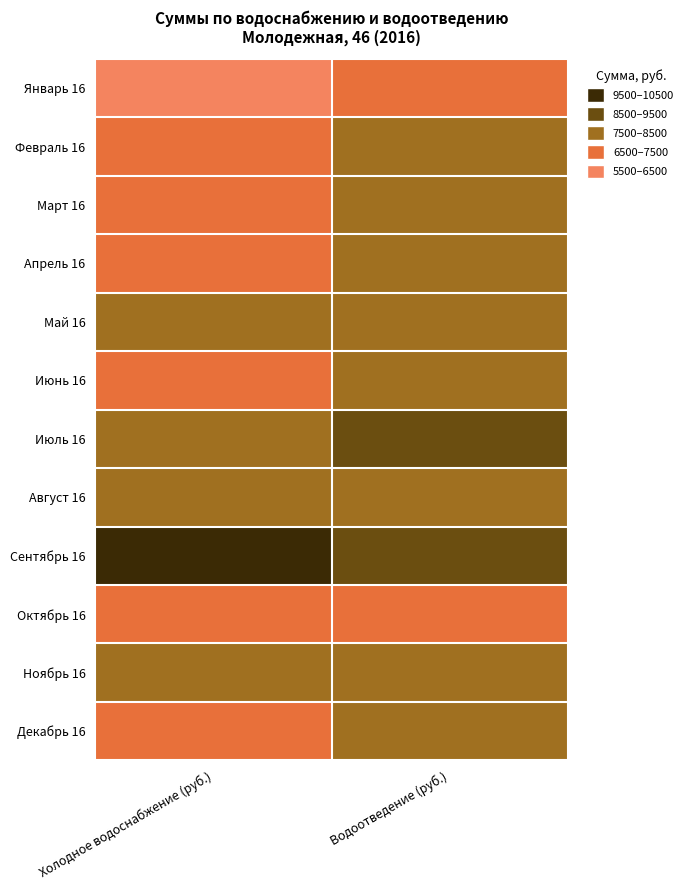

Reading right to left, transcribe all the data shown in this chart.

Январь 16: Водоотведение (руб.)=6938.1	Холодное водоснабжение (руб.)=5855.5
Февраль 16: Водоотведение (руб.)=7999.7	Холодное водоснабжение (руб.)=7171.6
Март 16: Водоотведение (руб.)=7526.4	Холодное водоснабжение (руб.)=7131.3
Апрель 16: Водоотведение (руб.)=8278.0	Холодное водоснабжение (руб.)=7453.6
Май 16: Водоотведение (руб.)=8352.1	Холодное водоснабжение (руб.)=7507.4
Июнь 16: Водоотведение (руб.)=7580.6	Холодное водоснабжение (руб.)=6728.4
Июль 16: Водоотведение (руб.)=8588.1	Холодное водоснабжение (руб.)=8462.2
Август 16: Водоотведение (руб.)=7978.3	Холодное водоснабжение (руб.)=8144.5
Сентябрь 16: Водоотведение (руб.)=8515.8	Холодное водоснабжение (руб.)=10072.4
Октябрь 16: Водоотведение (руб.)=7333.6	Холодное водоснабжение (руб.)=7348.2
Ноябрь 16: Водоотведение (руб.)=7897.0	Холодное водоснабжение (руб.)=7697.5
Декабрь 16: Водоотведение (руб.)=7553.0	Холодное водоснабжение (руб.)=6803.4